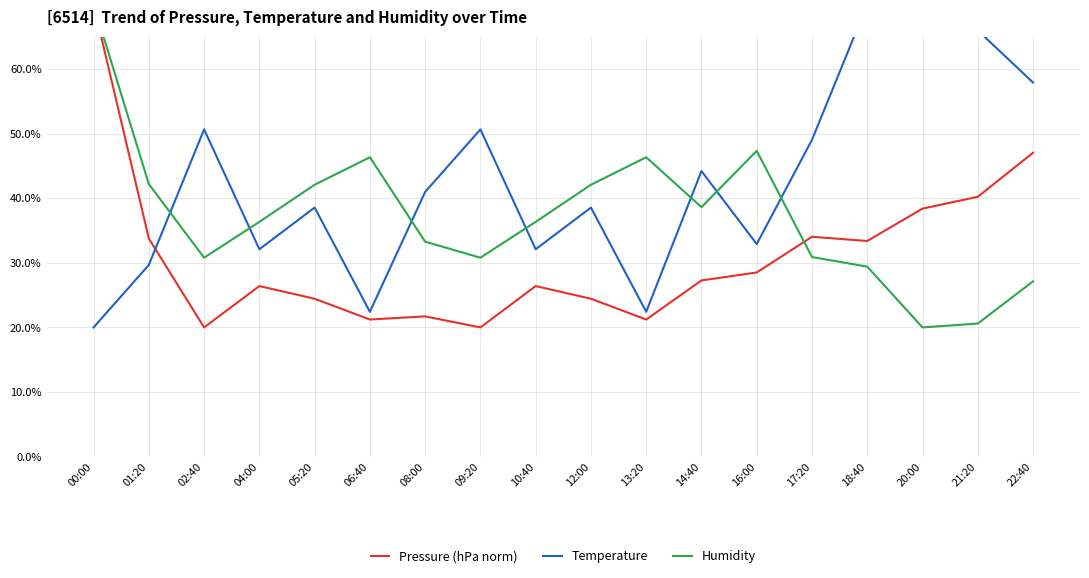

At which label is Pressure (hPa norm) closest to 45?

22:40